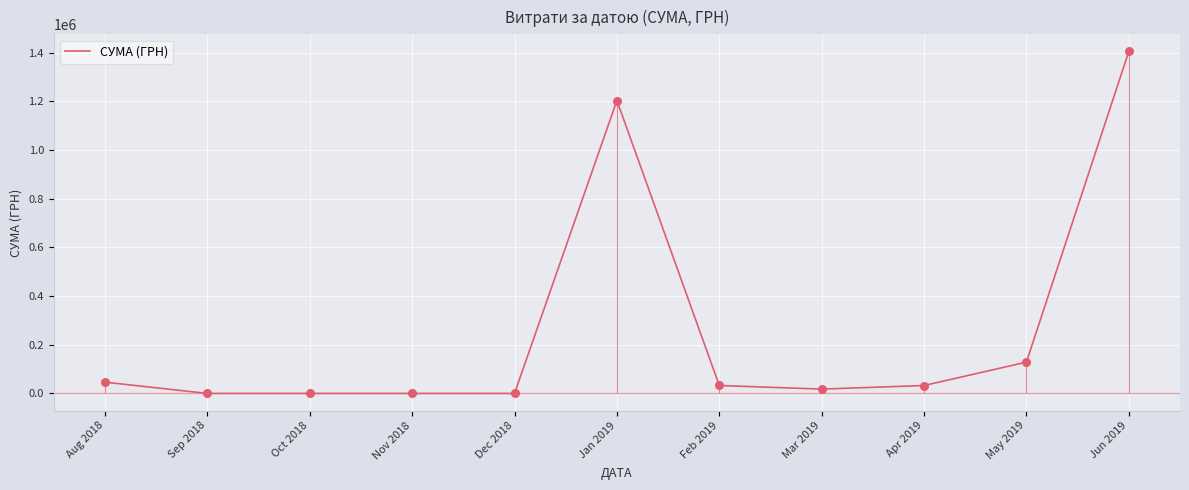

Between Nov 2018 and Jan 2019, which is larger?

Jan 2019